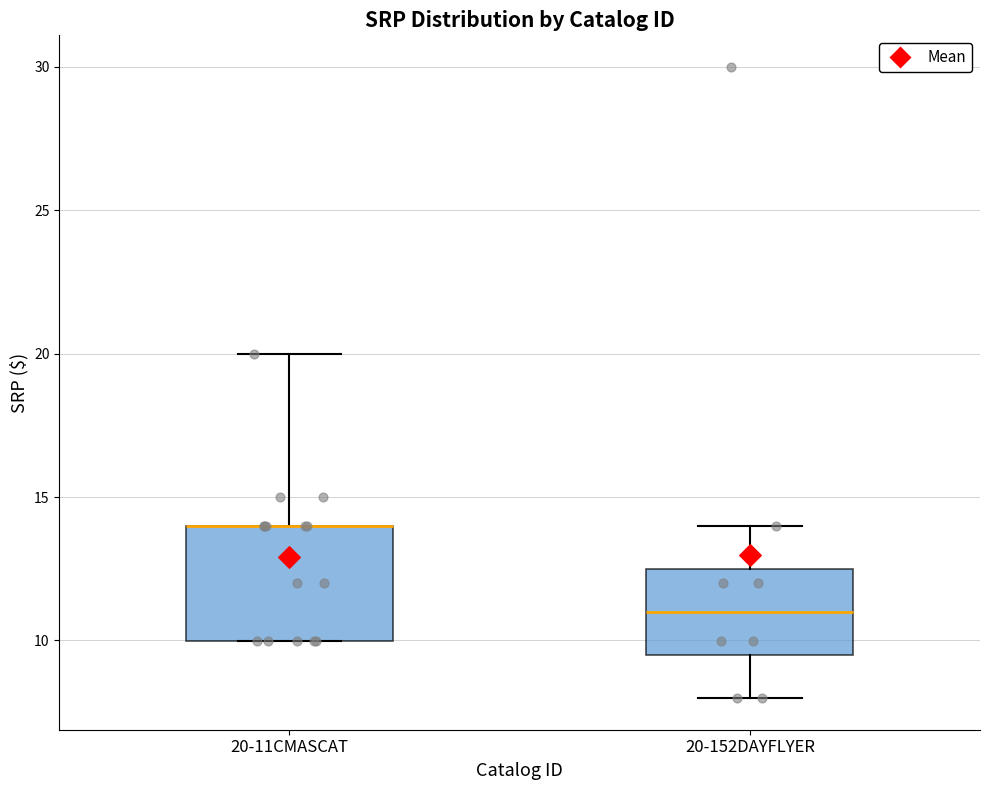

Reading left to right, read every box against the y-axis: the position of its median line, the range the box covers, and the ends of its whiskers. The values are not printed on the chart, so give them approximately, as read against the axis.

20-11CMASCAT: median 14.0 (drawn on the box's upper edge), box 10.0 to 14.0, whiskers 10.0 to 20.0
20-152DAYFLYER: median 11.0, box 9.5 to 12.5, whiskers 8.0 to 14.0